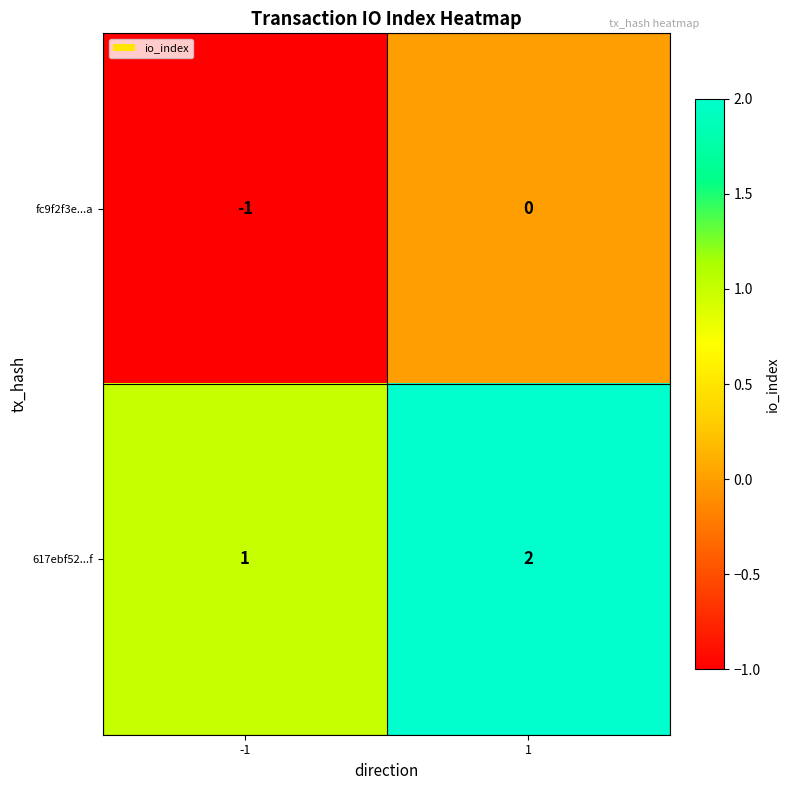

The value of 617ebf52...f at -1 is 1. True or false?

True